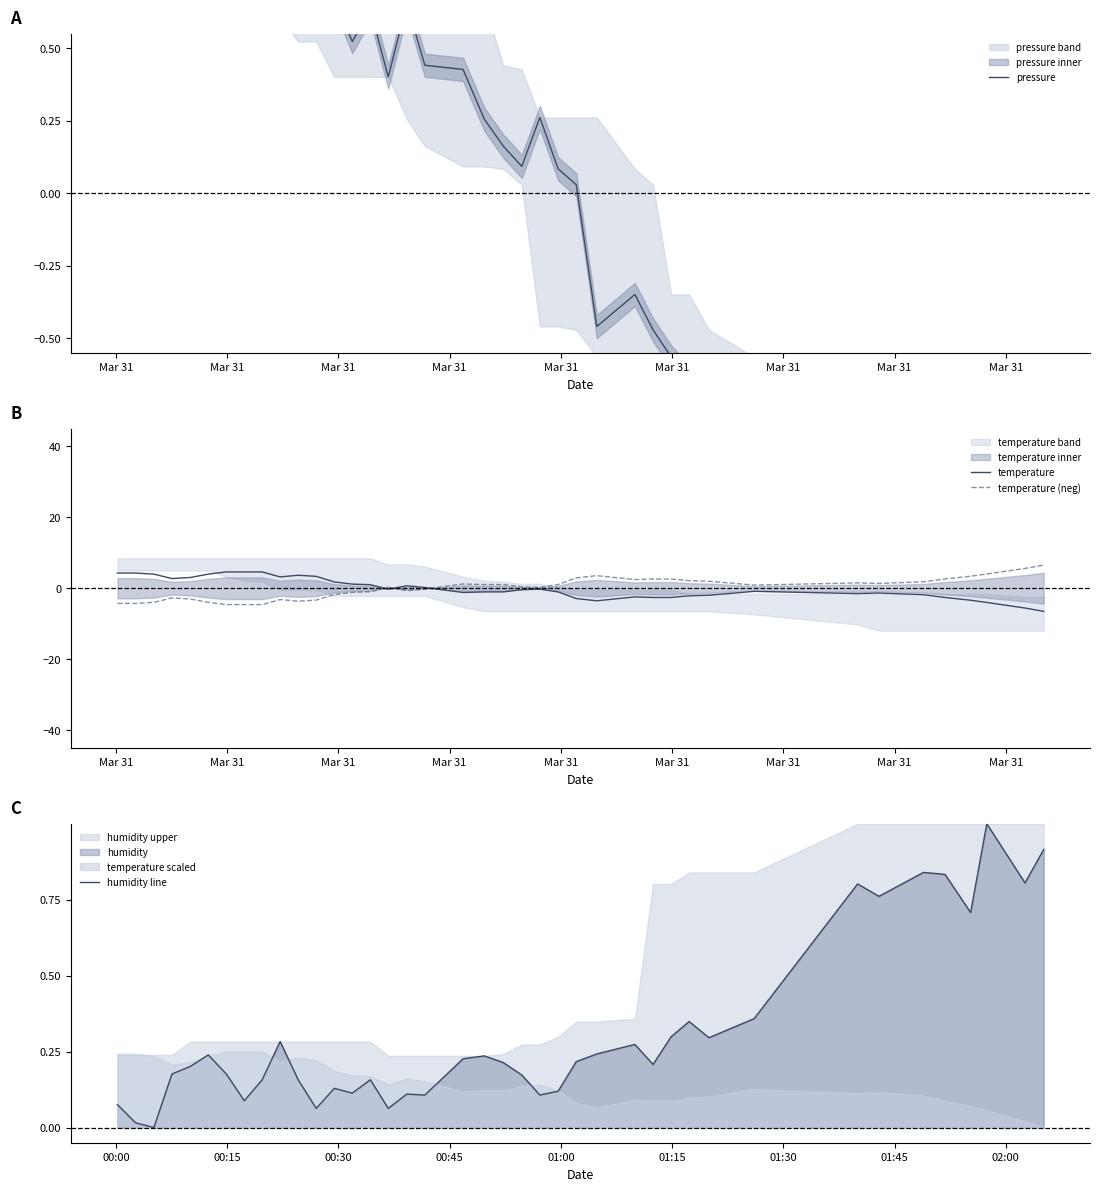

What are all the series names shown in the legend?

pressure, temperature, temperature (neg), humidity line